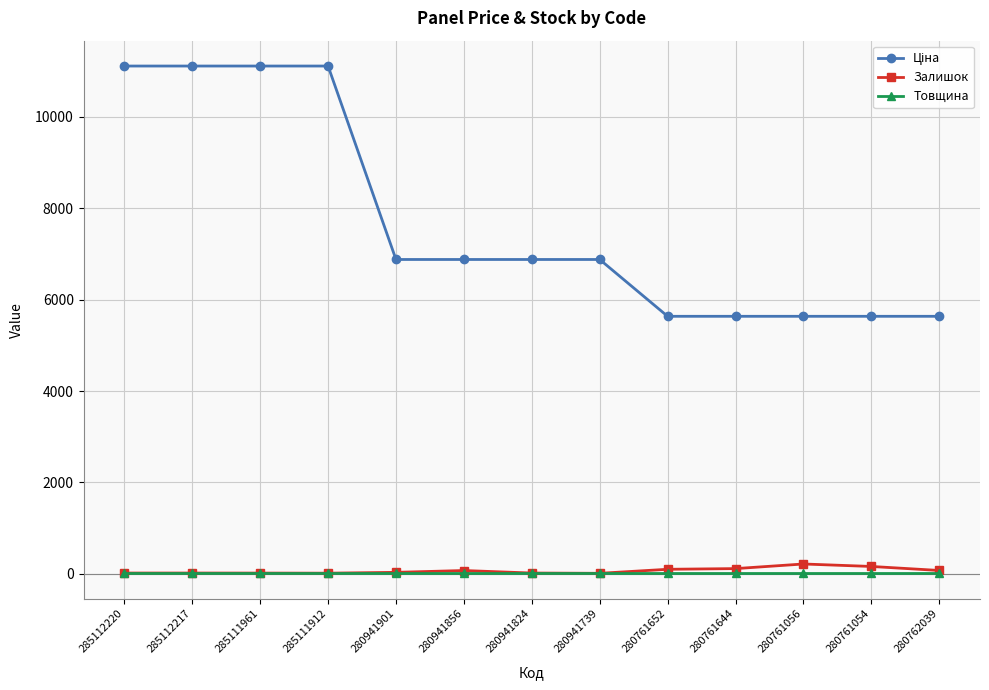

The Залишок series shows 14.0 at 285111912. True or false?

True